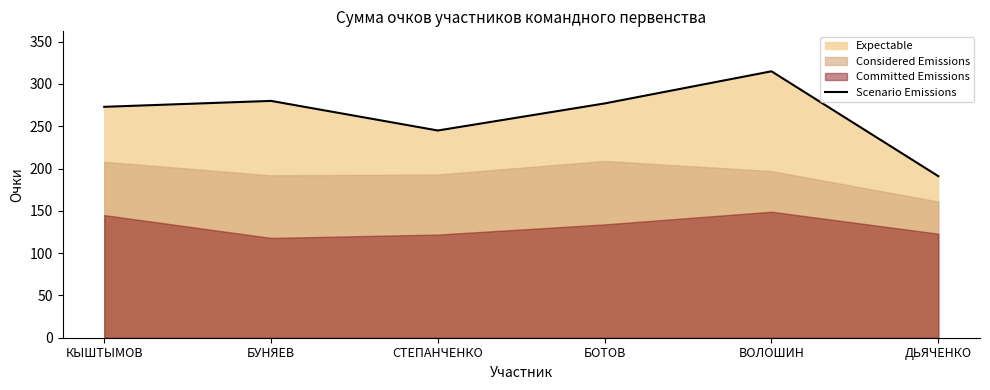

What is the difference between the values at ДЬЯЧЕНКО and БОТОВ?

86